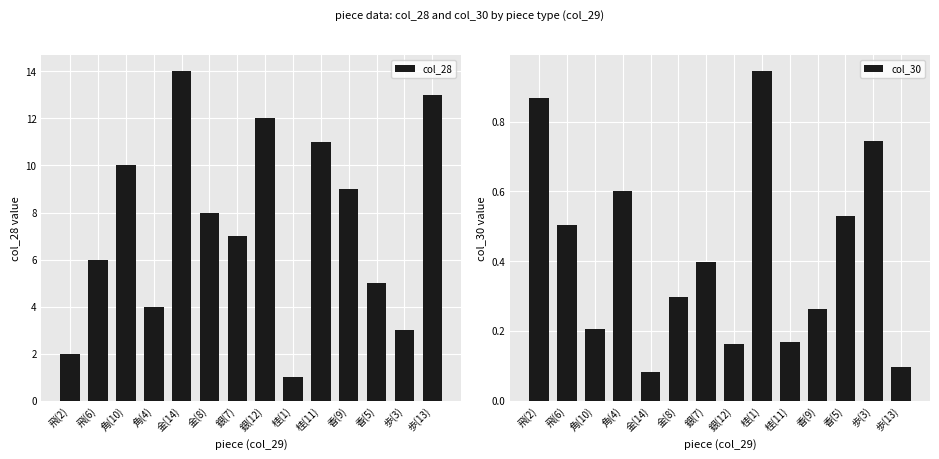

The value of col_30 at 香(5) is 0.8. True or false?

False